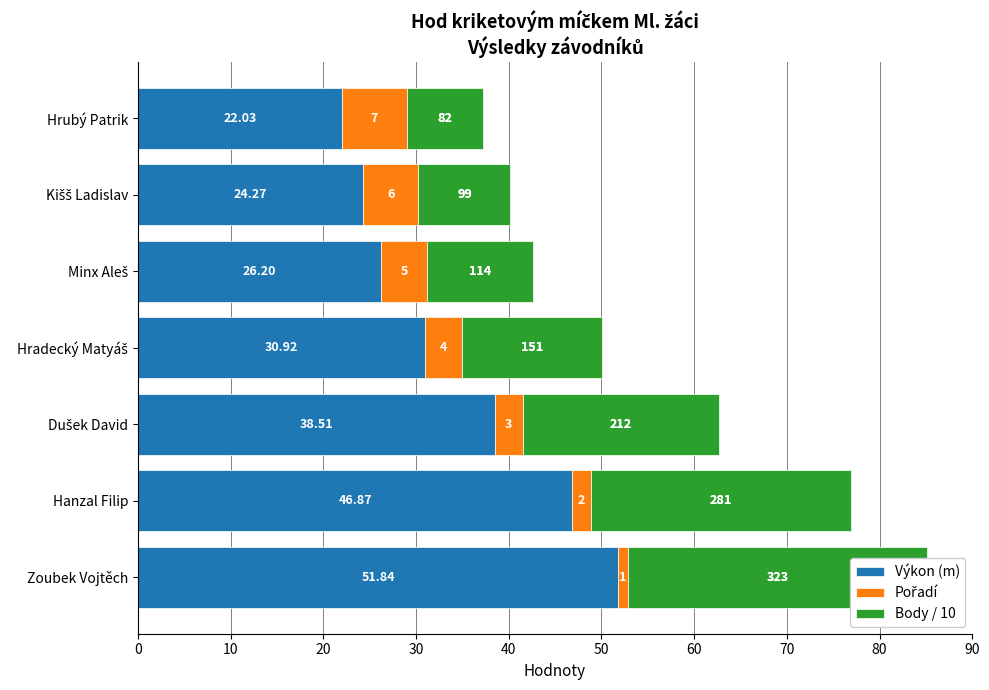

Between Dušek David and Hrubý Patrik, which series saw the biggest shift?

Výkon (m)